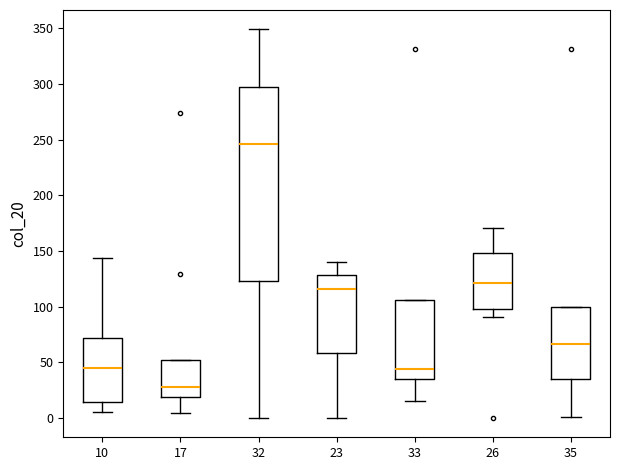

Comparing the boxes themselves (not the whiskers), which one is the tallest?

32